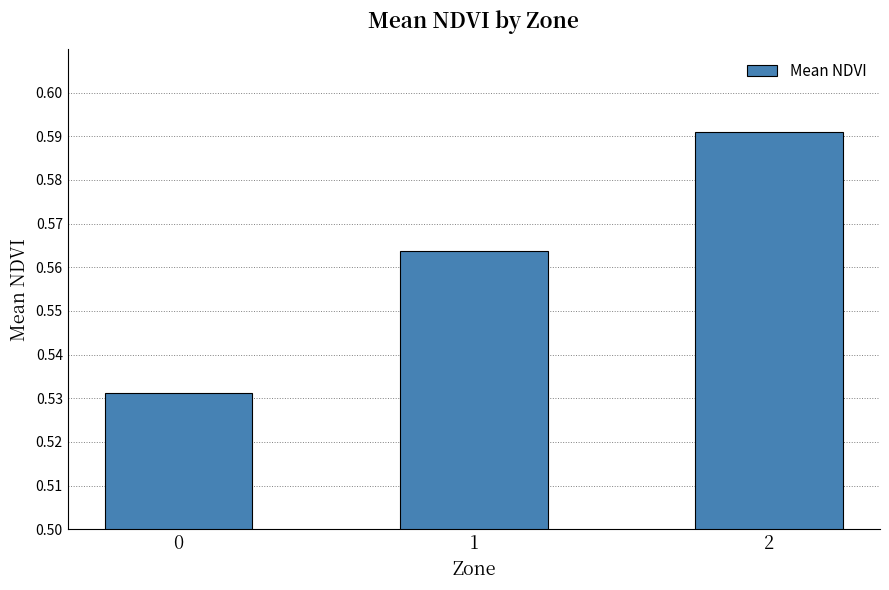

Rank the categories by value from lowest to highest.

0, 1, 2